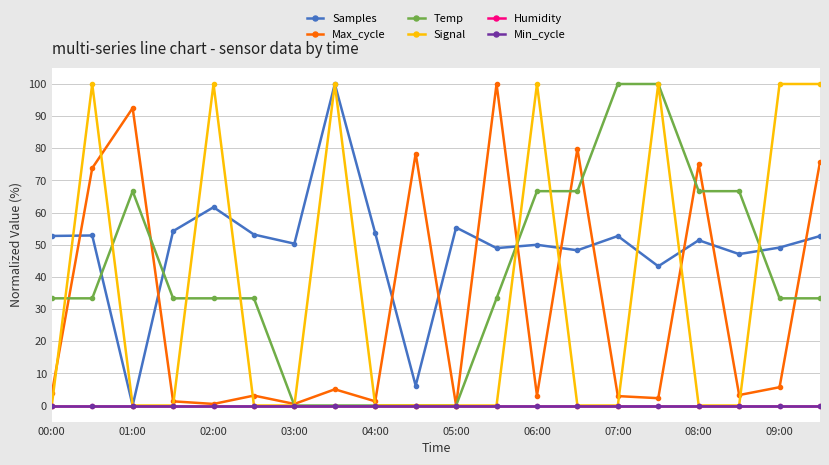

Does the chart have visible grid lines?

Yes